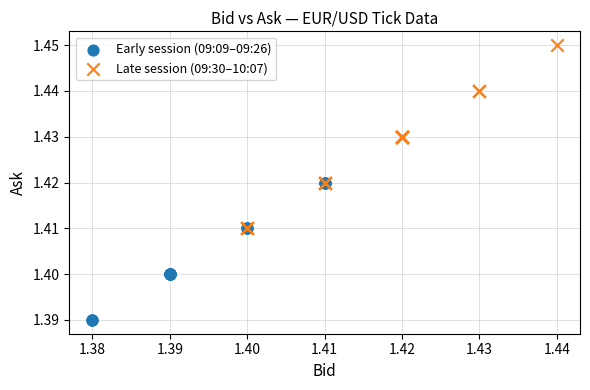

Which series has the largest Y range (max minus min)?

Late session (09:30–10:07)